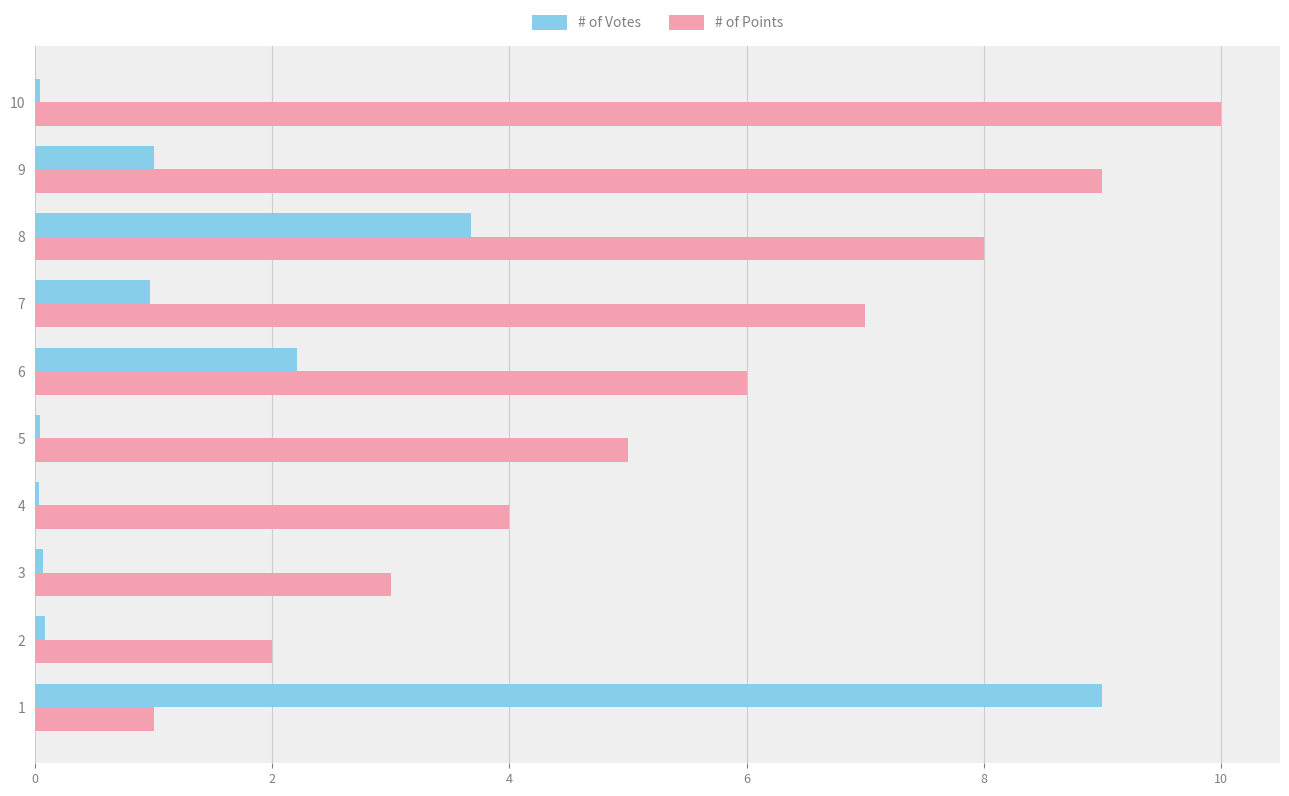

What is the difference between the maximum and minimum values in the # of Points series?

9.0